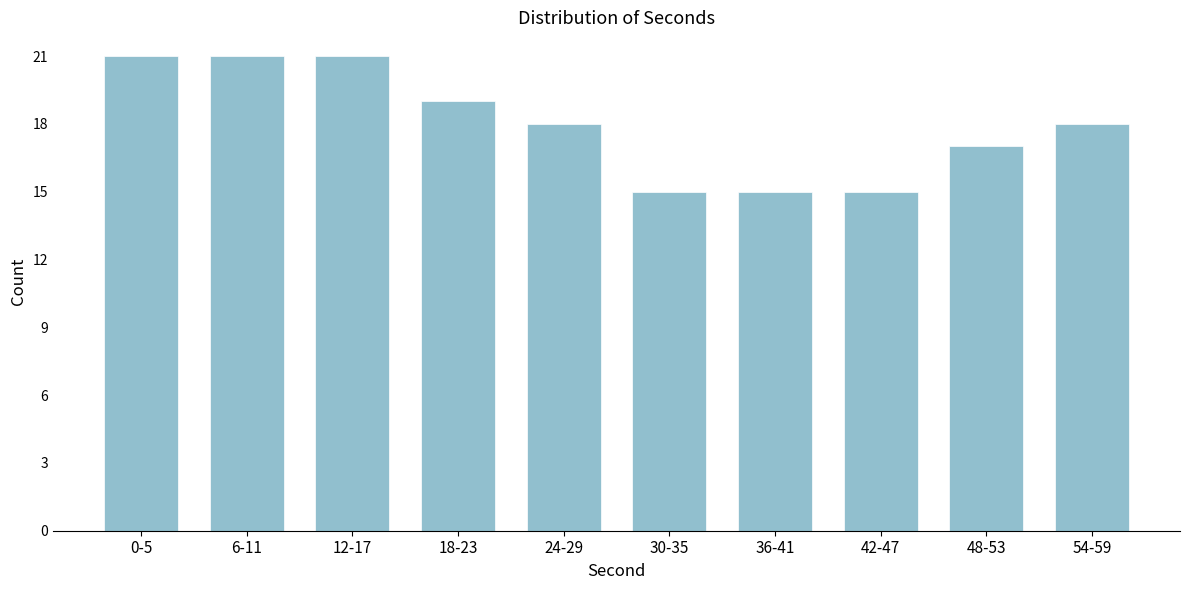

Reading right to left, transcribe all the data shown in this chart.

18	17	15	15	15	18	19	21	21	21